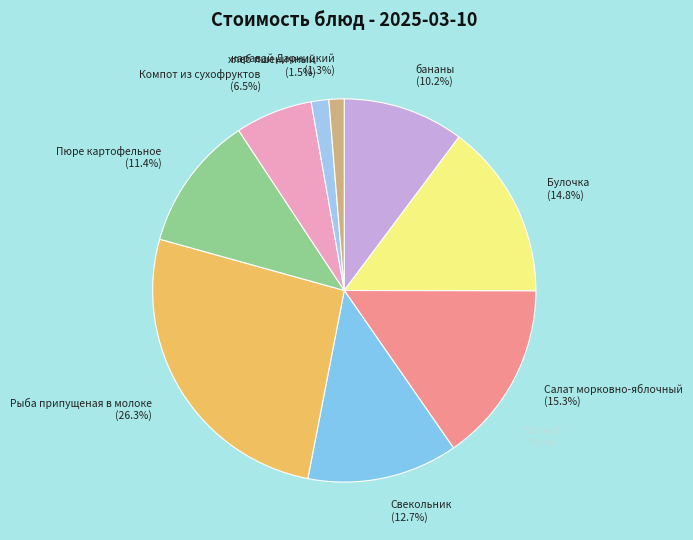

To the nearest percent, what is the combined percentage of каравай Дарницкий and хлеб пшеничный?

3%